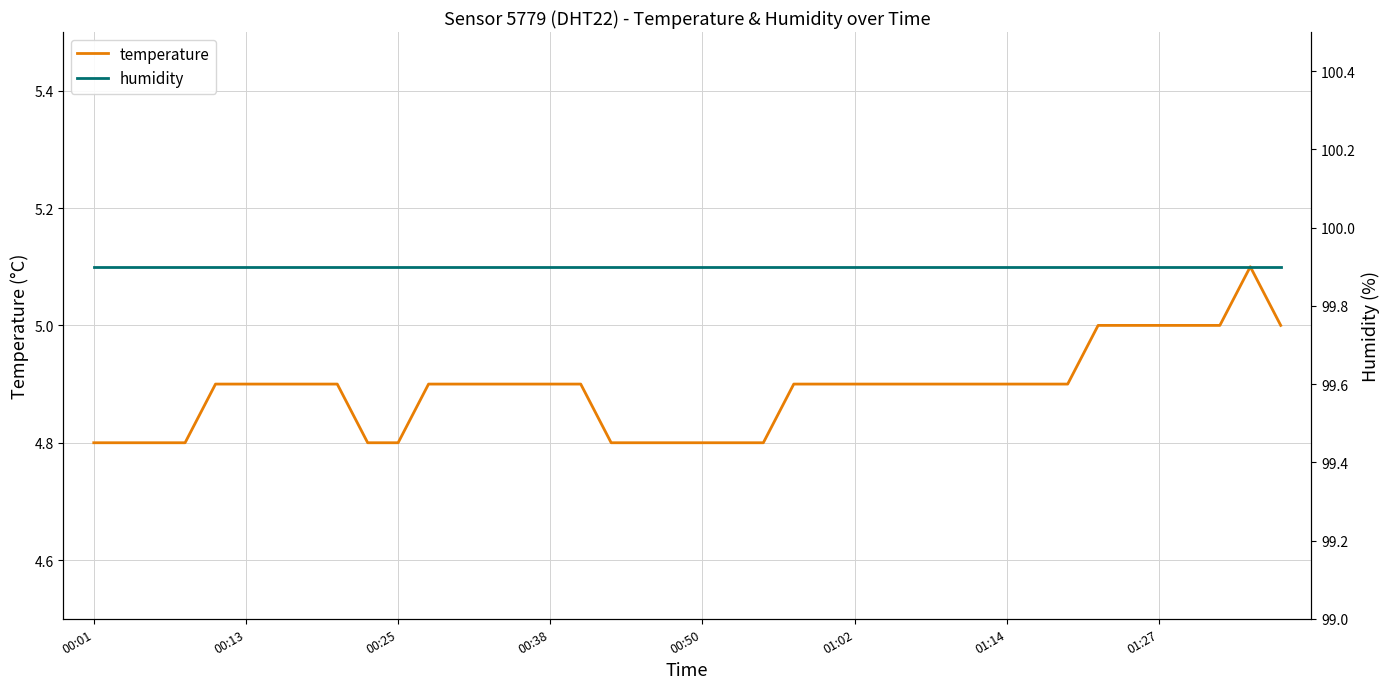

Rank the series by their maximum value, from lowest to highest.

temperature, humidity